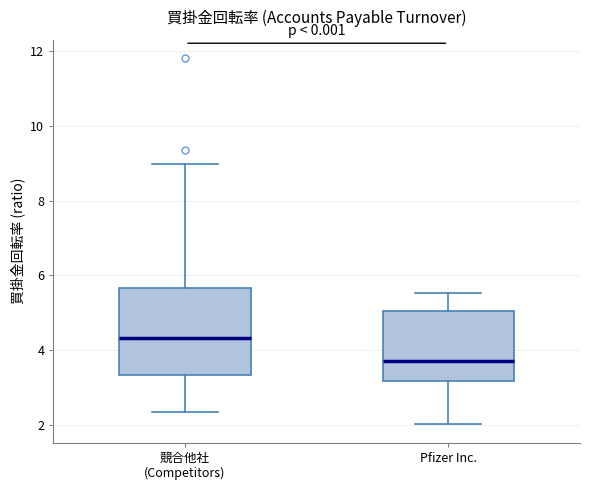

Which box has the lowest median line?

Pfizer Inc.